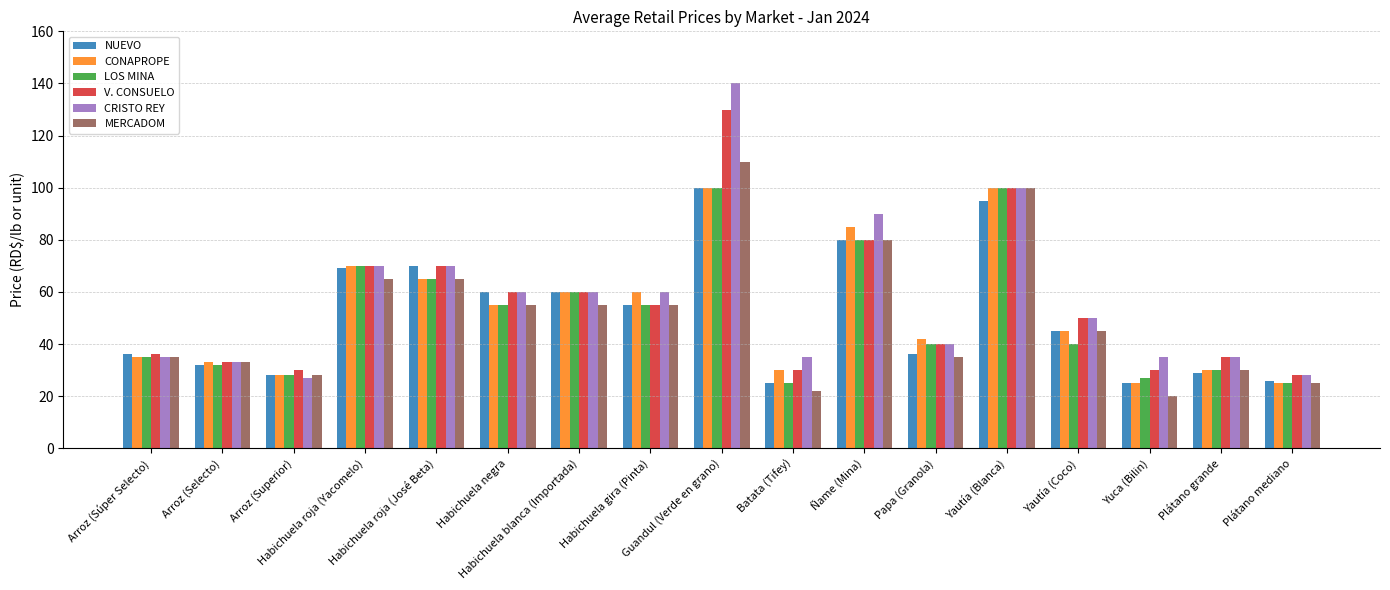

Does the chart contain any negative values?

No